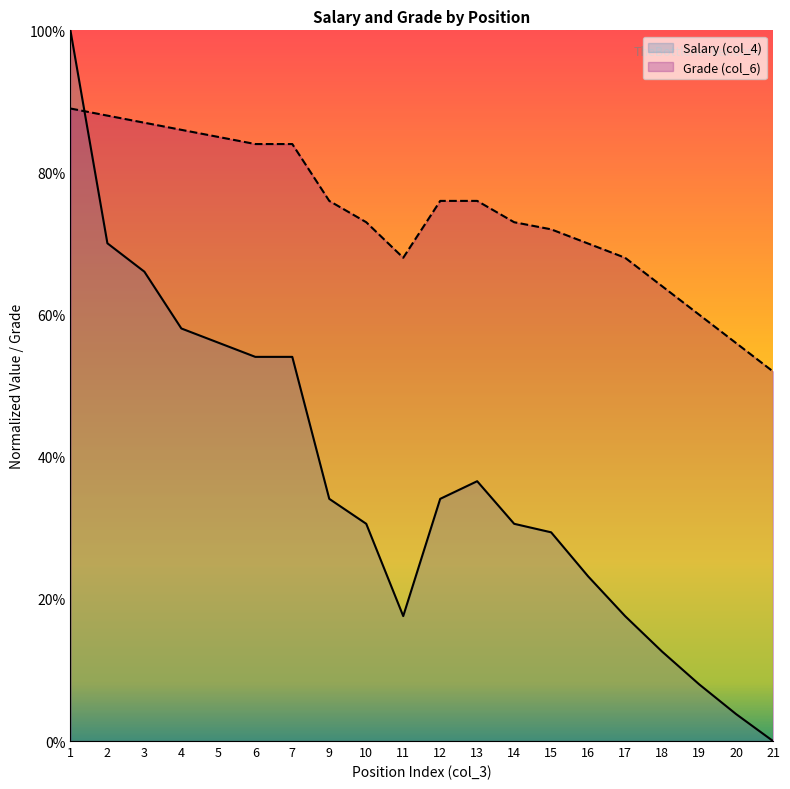

What is the maximum value shown in the chart?

100.0